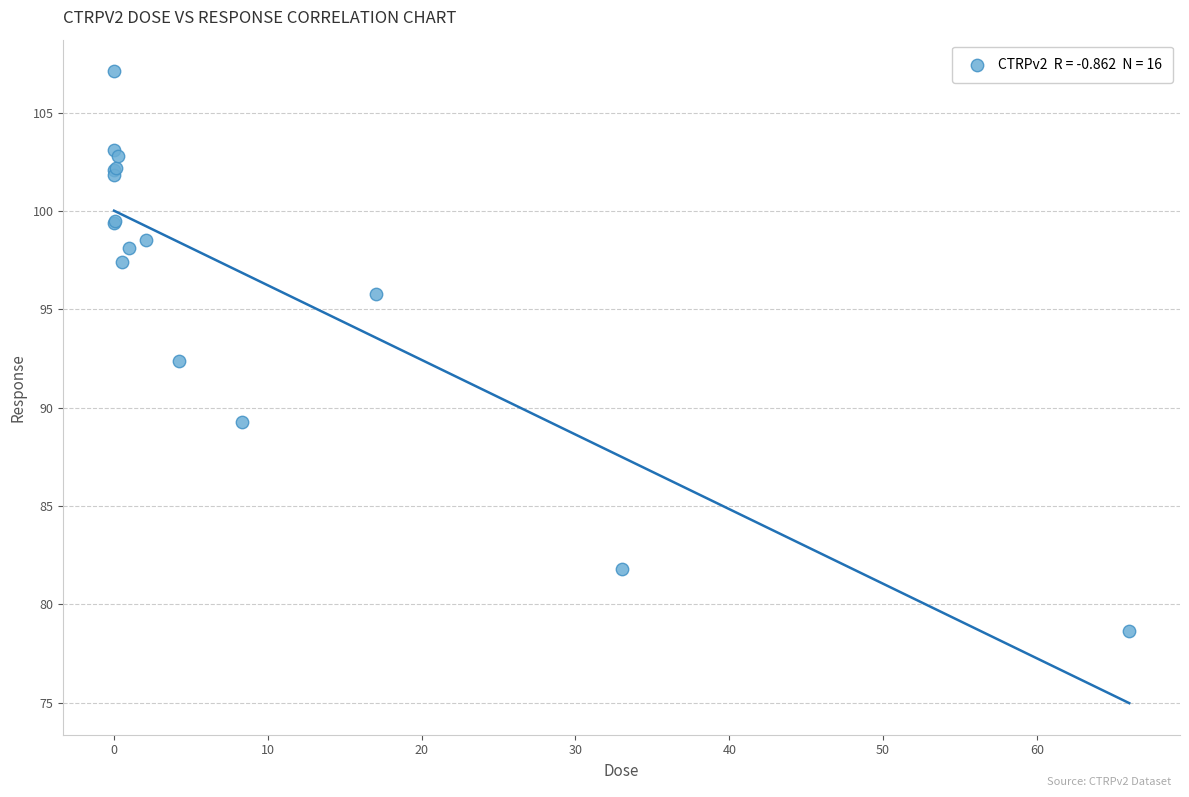

What Y value in the scatter plot is closest to 92?

92.4